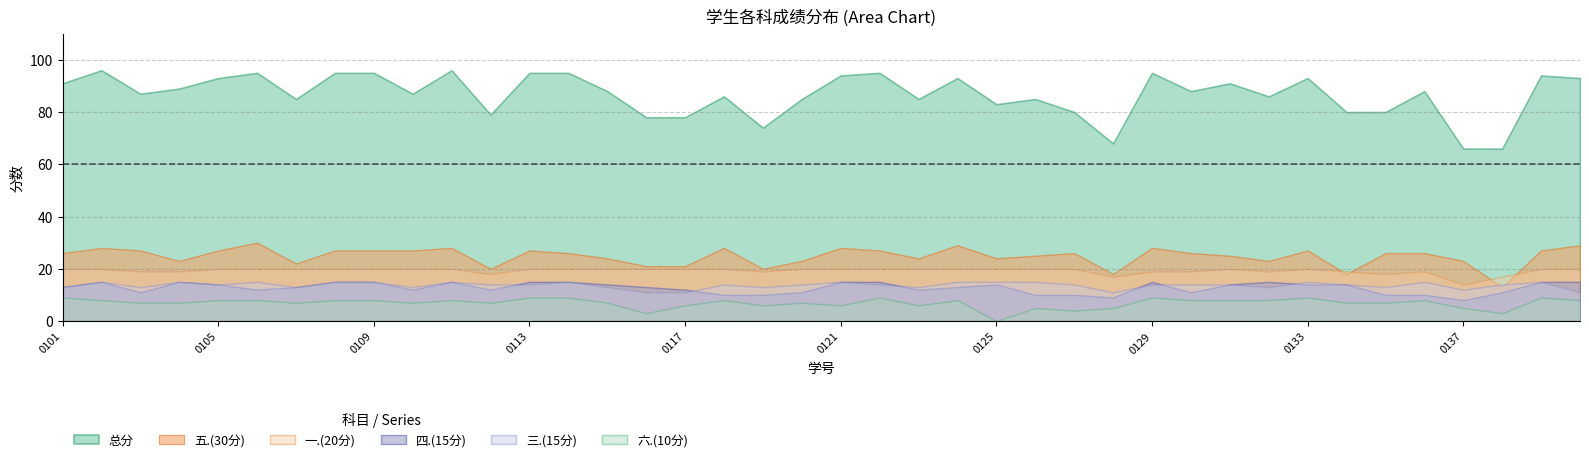

What is the sum of the 六.(10分) values at 2128110134 and 2128110110?

14